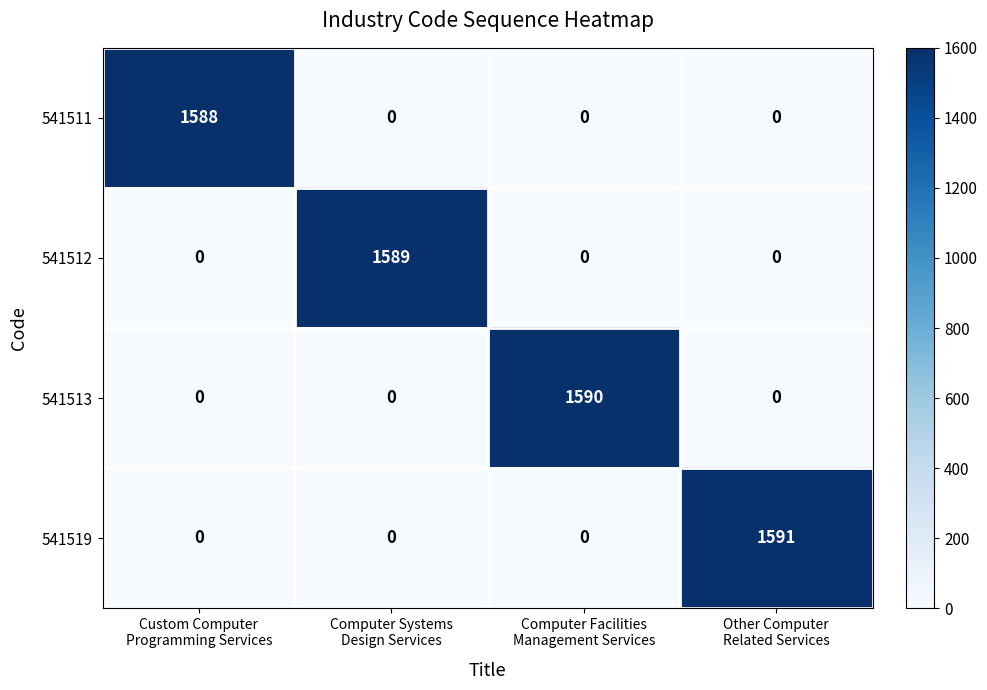

What is the difference between the maximum and second lowest values in the 541513 series?

1590